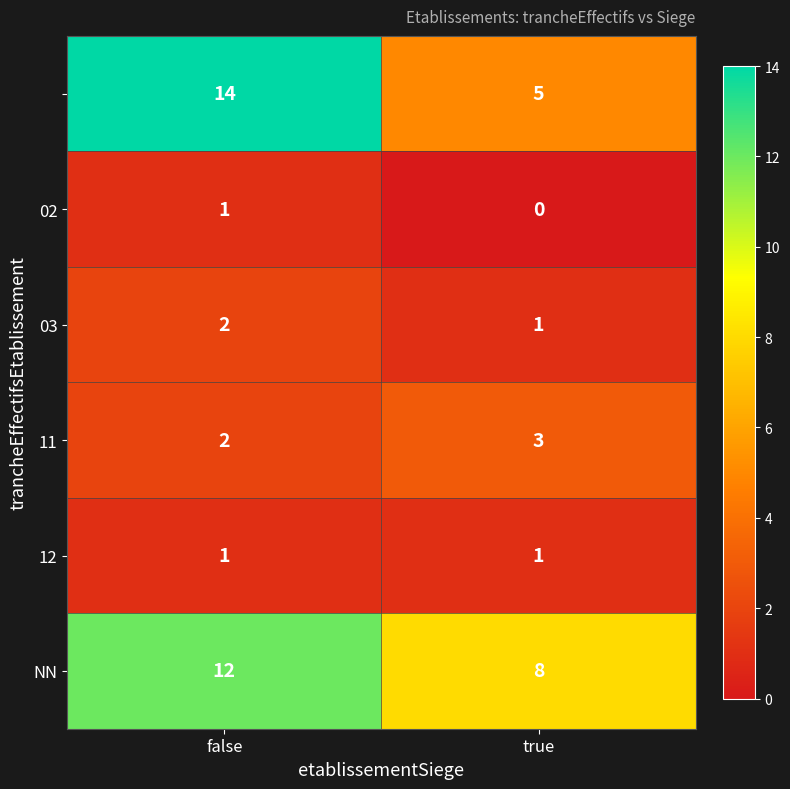

At which category is the sum across all series the highest?

false